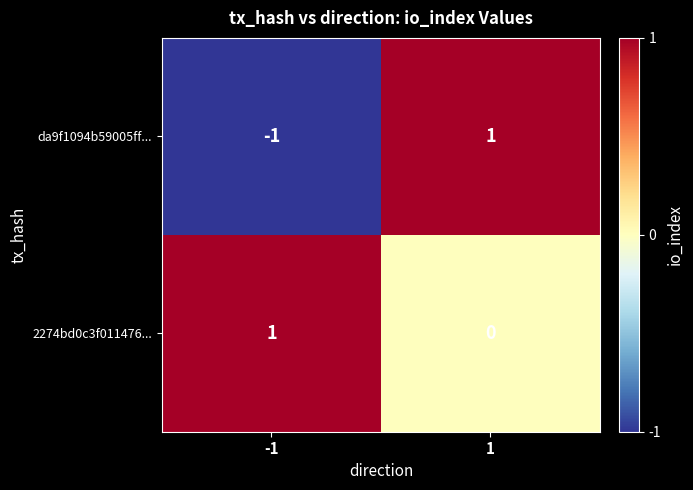

The 2274bd0c3f011476... series shows 1 at -1. True or false?

True